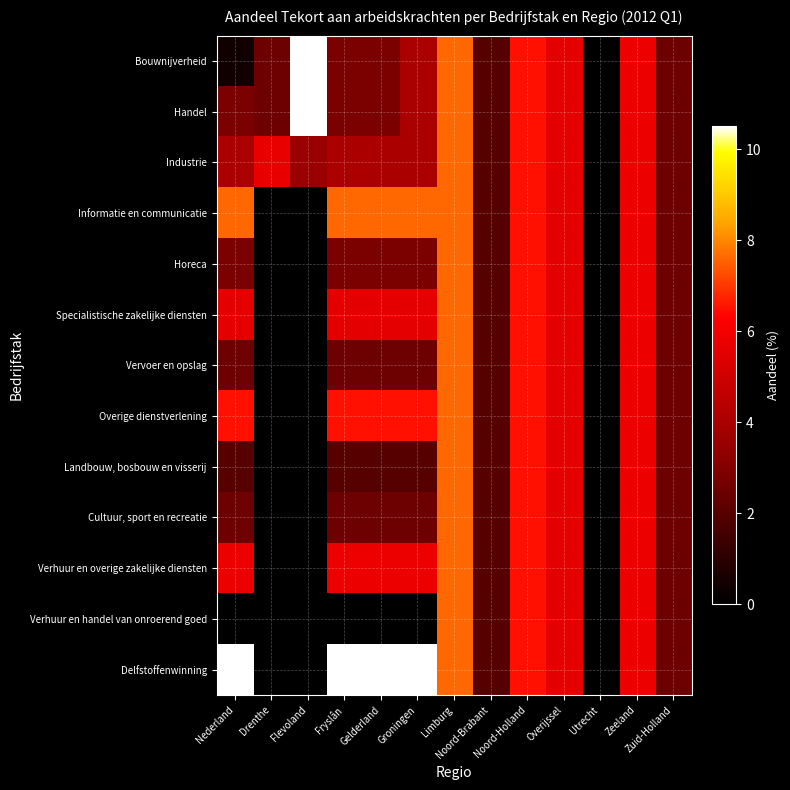

Reading right to left, what are all the values shown in this chart?

Bouwnijverheid: Zuid-Holland=2.5	Zeeland=5.8	Utrecht=0.0	Overijssel=5.6	Noord-Holland=6.5	Noord-Brabant=2.0	Limburg=7.6	Groningen=4.0	Gelderland=2.8	Fryslân=2.8	Flevoland=10.5	Drenthe=2.5	Nederland=0.4
Handel: Zuid-Holland=2.5	Zeeland=5.8	Utrecht=0.0	Overijssel=5.6	Noord-Holland=6.5	Noord-Brabant=2.0	Limburg=7.6	Groningen=4.0	Gelderland=2.8	Fryslân=2.8	Flevoland=10.5	Drenthe=2.5	Nederland=2.8
Industrie: Zuid-Holland=2.5	Zeeland=5.8	Utrecht=0.0	Overijssel=5.6	Noord-Holland=6.5	Noord-Brabant=2.0	Limburg=7.6	Groningen=4.0	Gelderland=4.0	Fryslân=4.0	Flevoland=3.6	Drenthe=5.7	Nederland=4.0
Informatie en communicatie: Zuid-Holland=2.5	Zeeland=5.8	Utrecht=0.0	Overijssel=5.6	Noord-Holland=6.5	Noord-Brabant=2.0	Limburg=7.6	Groningen=7.6	Gelderland=7.6	Fryslân=7.6	Flevoland=0.0	Drenthe=0.0	Nederland=7.6
Horeca: Zuid-Holland=2.5	Zeeland=5.8	Utrecht=0.0	Overijssel=5.6	Noord-Holland=6.5	Noord-Brabant=2.0	Limburg=7.6	Groningen=2.8	Gelderland=2.8	Fryslân=2.8	Flevoland=0.0	Drenthe=0.0	Nederland=2.8
Specialistische zakelijke diensten: Zuid-Holland=2.5	Zeeland=5.8	Utrecht=0.0	Overijssel=5.6	Noord-Holland=6.5	Noord-Brabant=2.0	Limburg=7.6	Groningen=5.6	Gelderland=5.6	Fryslân=5.6	Flevoland=0.0	Drenthe=0.0	Nederland=5.6
Vervoer en opslag: Zuid-Holland=2.5	Zeeland=5.8	Utrecht=0.0	Overijssel=5.6	Noord-Holland=6.5	Noord-Brabant=2.0	Limburg=7.6	Groningen=2.5	Gelderland=2.5	Fryslân=2.5	Flevoland=0.0	Drenthe=0.0	Nederland=2.5
Overige dienstverlening: Zuid-Holland=2.5	Zeeland=5.8	Utrecht=0.0	Overijssel=5.6	Noord-Holland=6.5	Noord-Brabant=2.0	Limburg=7.6	Groningen=6.5	Gelderland=6.5	Fryslân=6.5	Flevoland=0.0	Drenthe=0.0	Nederland=6.5
Landbouw, bosbouw en visserij: Zuid-Holland=2.5	Zeeland=5.8	Utrecht=0.0	Overijssel=5.6	Noord-Holland=6.5	Noord-Brabant=2.0	Limburg=7.6	Groningen=2.0	Gelderland=2.0	Fryslân=2.0	Flevoland=0.0	Drenthe=0.0	Nederland=2.0
Cultuur, sport en recreatie: Zuid-Holland=2.5	Zeeland=5.8	Utrecht=0.0	Overijssel=5.6	Noord-Holland=6.5	Noord-Brabant=2.0	Limburg=7.6	Groningen=2.5	Gelderland=2.5	Fryslân=2.5	Flevoland=0.0	Drenthe=0.0	Nederland=2.5
Verhuur en overige zakelijke diensten: Zuid-Holland=2.5	Zeeland=5.8	Utrecht=0.0	Overijssel=5.6	Noord-Holland=6.5	Noord-Brabant=2.0	Limburg=7.6	Groningen=5.8	Gelderland=5.8	Fryslân=5.8	Flevoland=0.0	Drenthe=0.0	Nederland=5.8
Verhuur en handel van onroerend goed: Zuid-Holland=2.5	Zeeland=5.8	Utrecht=0.0	Overijssel=5.6	Noord-Holland=6.5	Noord-Brabant=2.0	Limburg=7.6	Groningen=0.0	Gelderland=0.0	Fryslân=0.0	Flevoland=0.0	Drenthe=0.0	Nederland=0.0
Delfstoffenwinning: Zuid-Holland=2.5	Zeeland=5.8	Utrecht=0.0	Overijssel=5.6	Noord-Holland=6.5	Noord-Brabant=2.0	Limburg=7.6	Groningen=10.5	Gelderland=10.5	Fryslân=10.5	Flevoland=0.0	Drenthe=0.0	Nederland=10.5